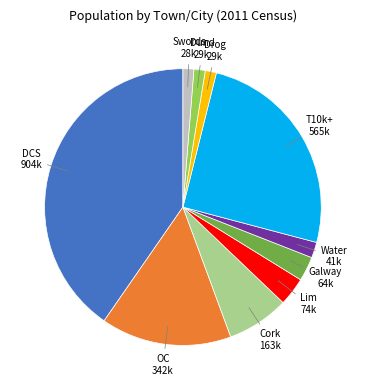

Is there any slice that represents more than half of the pie?

No